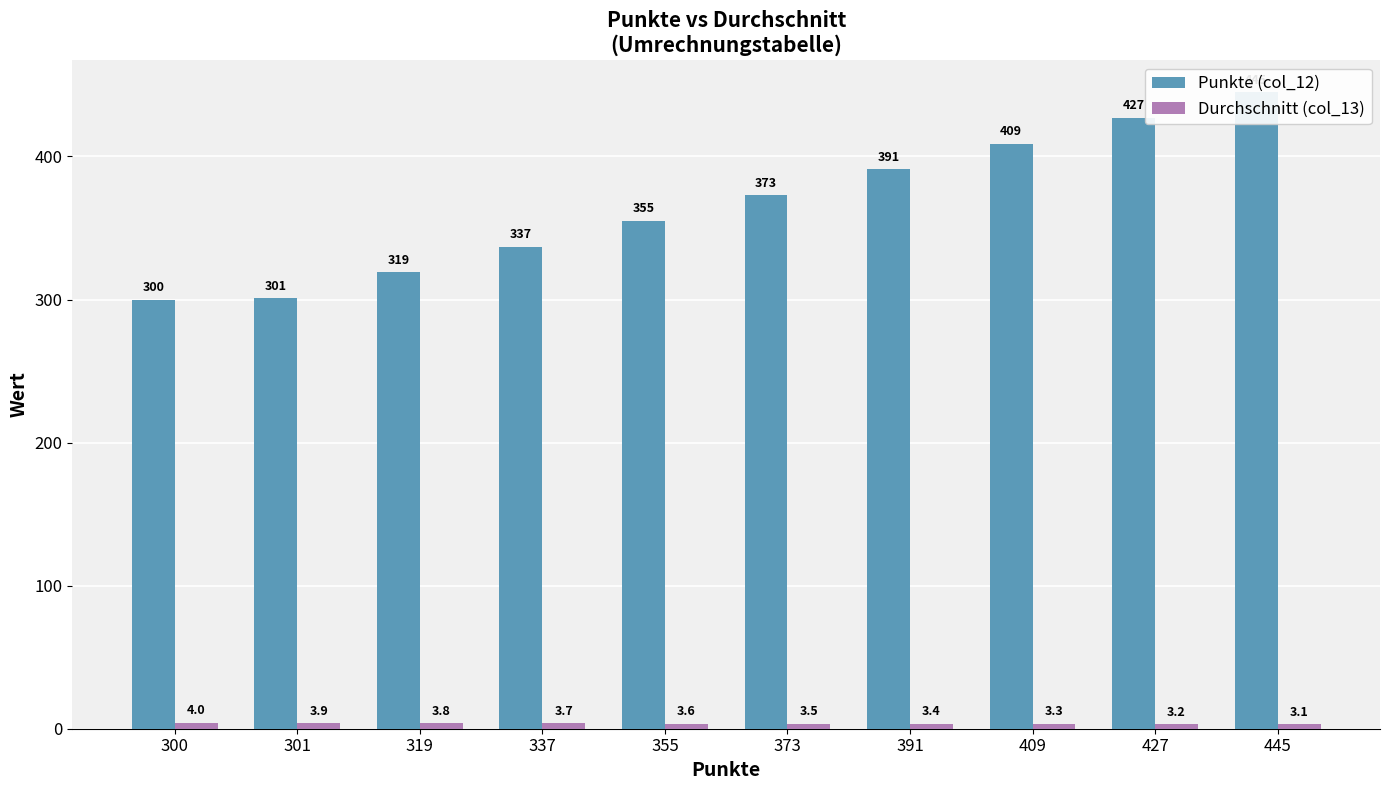

Reading left to right, extract all data points from this chart.

Punkte (col_12): 300=300.0	301=301.0	319=319.0	337=337.0	355=355.0	373=373.0	391=391.0	409=409.0	427=427.0	445=445.0
Durchschnitt (col_13): 300=4.0	301=3.9	319=3.8	337=3.7	355=3.6	373=3.5	391=3.4	409=3.3	427=3.2	445=3.1